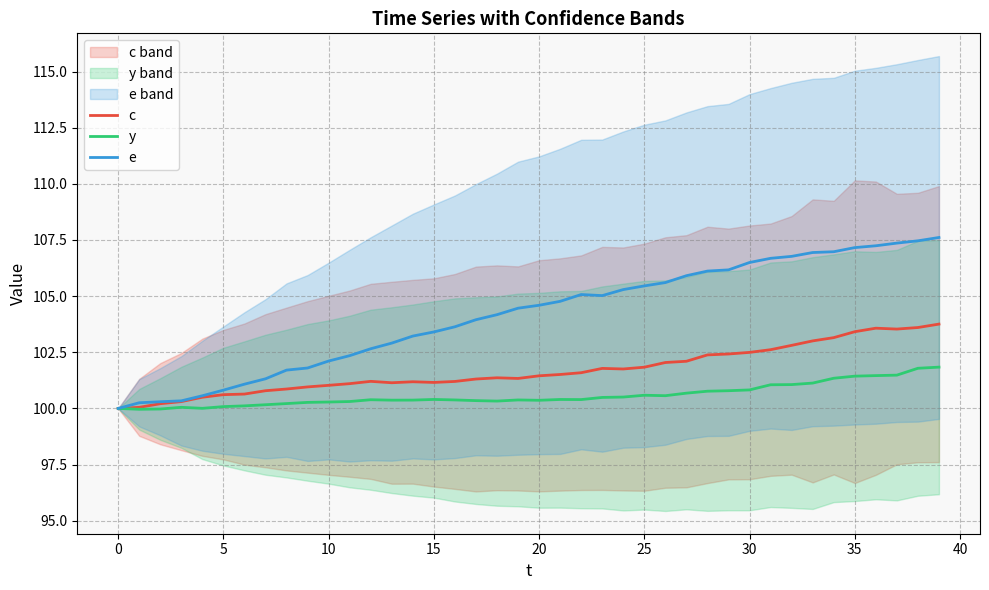

Which series has the widest spread of values?

e